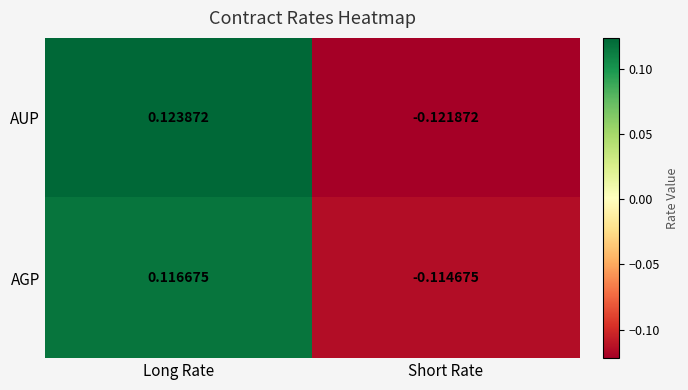

At which label does AGP first exceed 0?

Long Rate